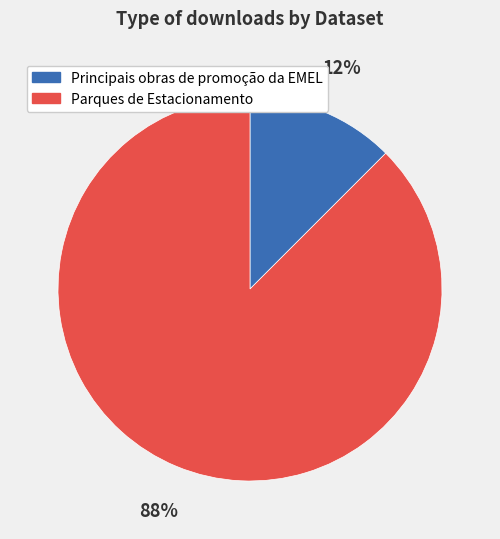

Which has a higher value, Principais obras de promoção da EMEL or Parques de Estacionamento?

Parques de Estacionamento